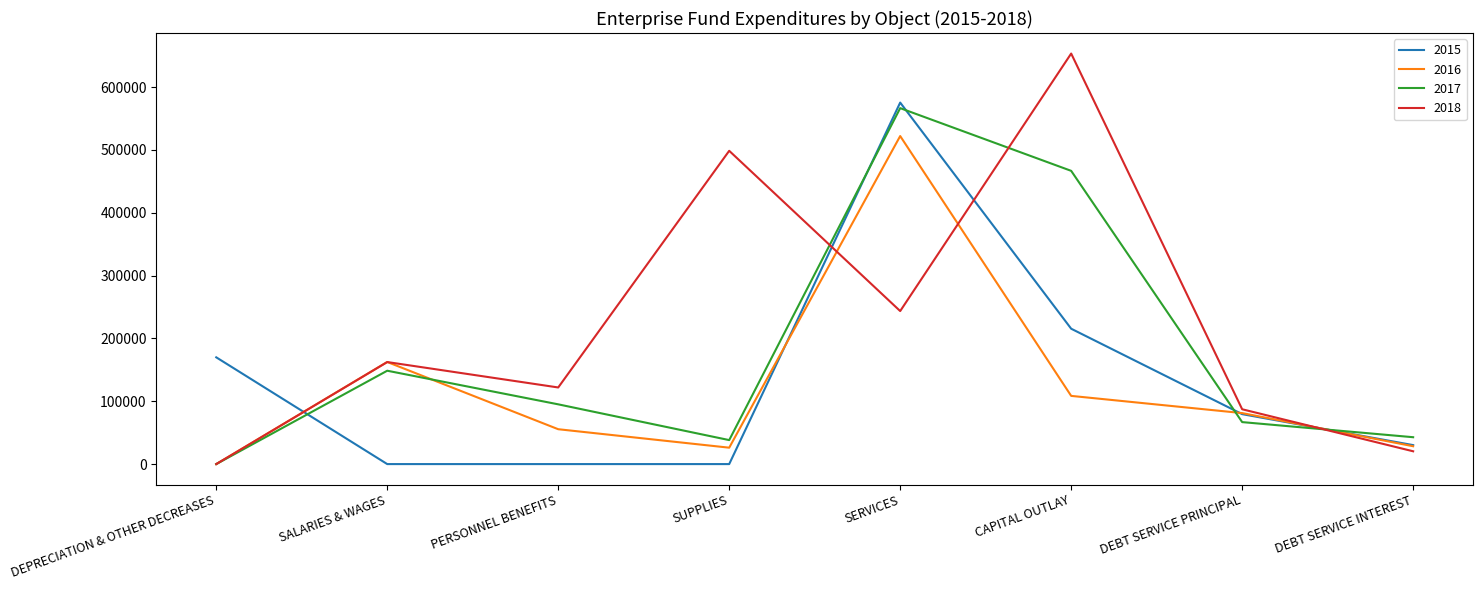

Which series changed the most between PERSONNEL BENEFITS and CAPITAL OUTLAY?

2018